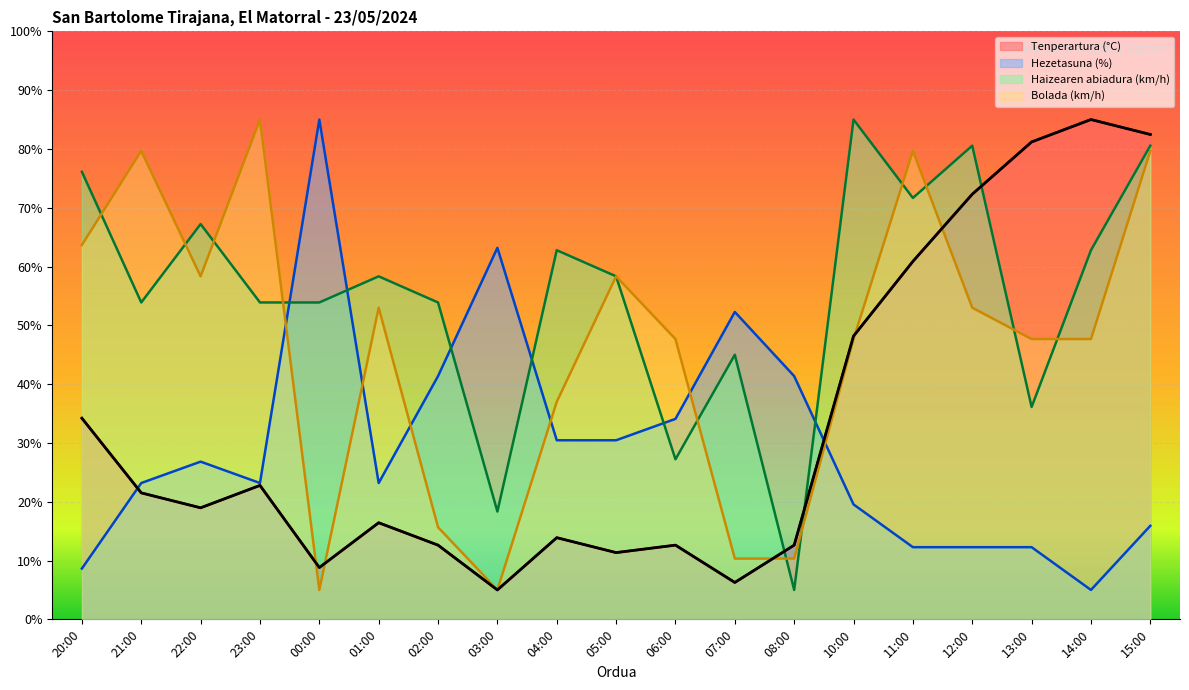

Reading left to right, extract all data points from this chart.

Tenperartura (°C): 34.2	21.5	19.0	22.8	8.8	16.4	12.6	5.0	13.9	11.3	12.6	6.3	12.6	48.2	60.9	72.3	81.2	85.0	82.5
Hezetasuna (%): 8.6	23.2	26.8	23.2	85.0	23.2	41.4	63.2	30.5	30.5	34.1	52.3	41.4	19.5	12.3	12.3	12.3	5.0	15.9
Haizearen abiadura (km/h): 76.1	53.9	67.2	53.9	53.9	58.3	53.9	18.3	62.8	58.3	27.2	45.0	5.0	85.0	71.7	80.6	36.1	62.8	80.6
Bolada (km/h): 63.7	79.7	58.3	85.0	5.0	53.0	15.7	5.0	37.0	58.3	47.7	10.3	10.3	47.7	79.7	53.0	47.7	47.7	79.7